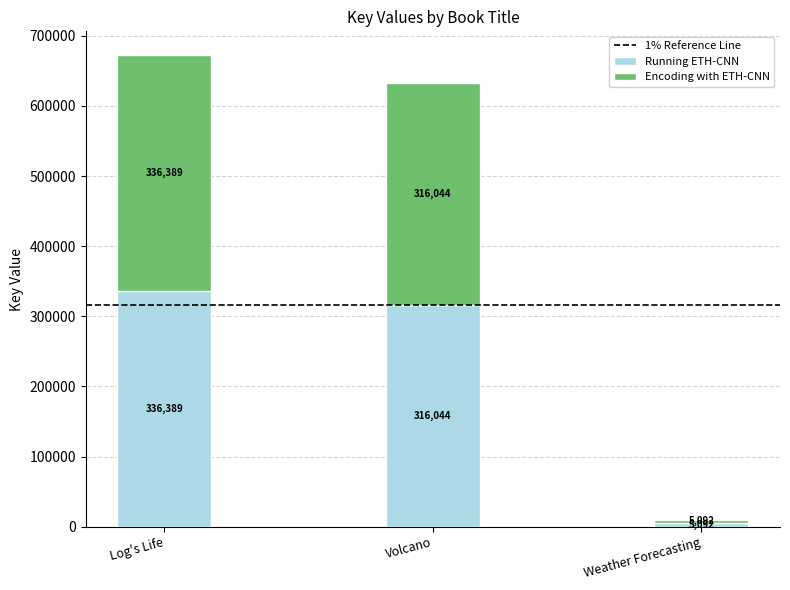

List the labels in order of Running ETH-CNN value, smallest first.

Weather Forecasting, Volcano, Log's Life